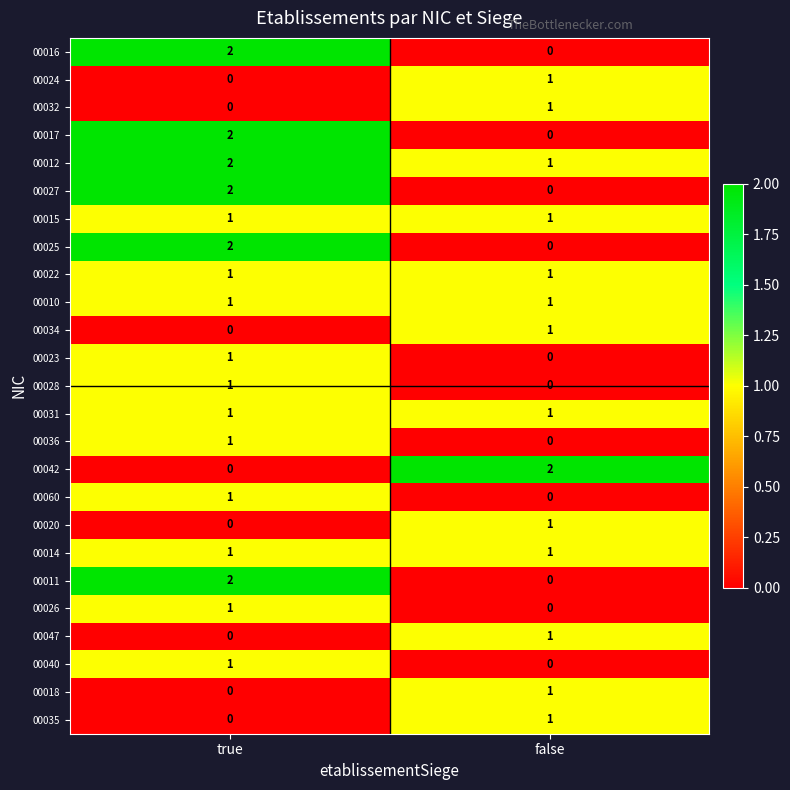

At which label does 00026 reach its minimum?

false